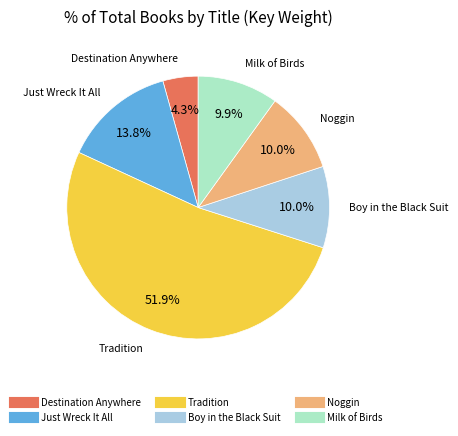

How many segments does this pie chart have?

6